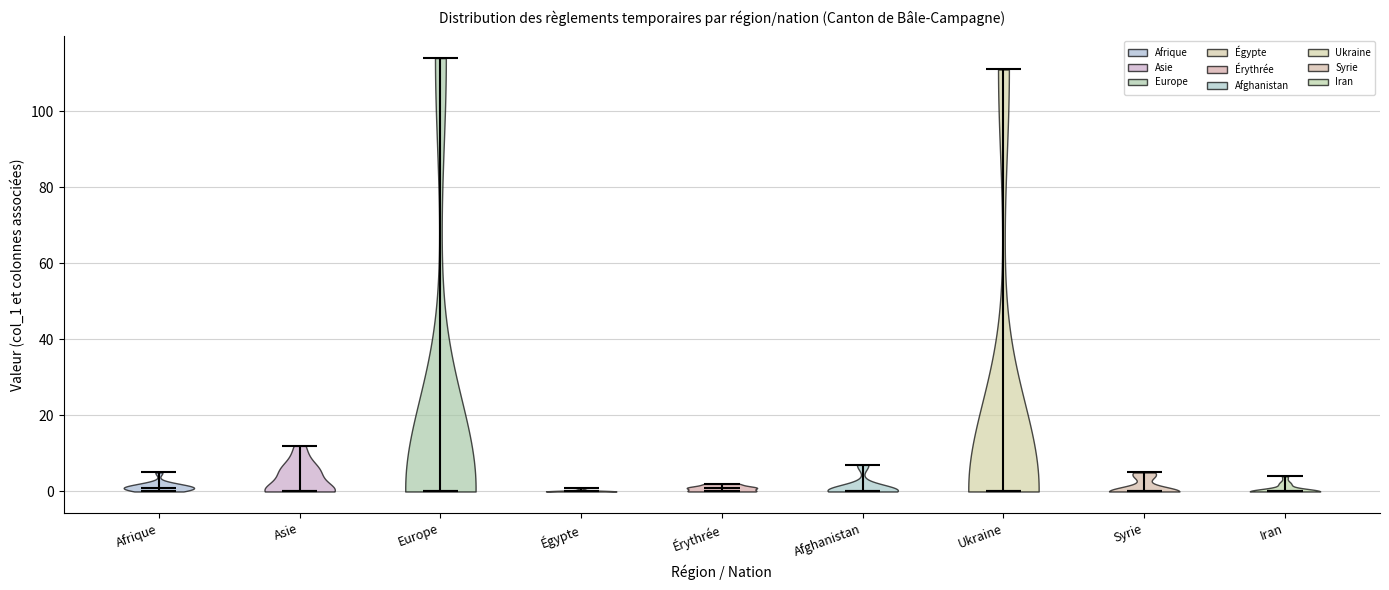

Reading left to right, read every violin against the y-axis: where its median line is, and the lowest and highest points it reaches. The values are not printed on the chart, so give them approximately, as read against the axis.

Afrique: median line 2, lowest point 0, highest point 6
Asie: median line 0, lowest point 0, highest point 12
Europe: median line 0, lowest point 0, highest point 114
Égypte: median line 0, lowest point 0, highest point 2
Érythrée: median line 2, lowest point 0, highest point 2
Afghanistan: median line 0, lowest point 0, highest point 8
Ukraine: median line 0, lowest point 0, highest point 112
Syrie: median line 0, lowest point 0, highest point 6
Iran: median line 0, lowest point 0, highest point 4